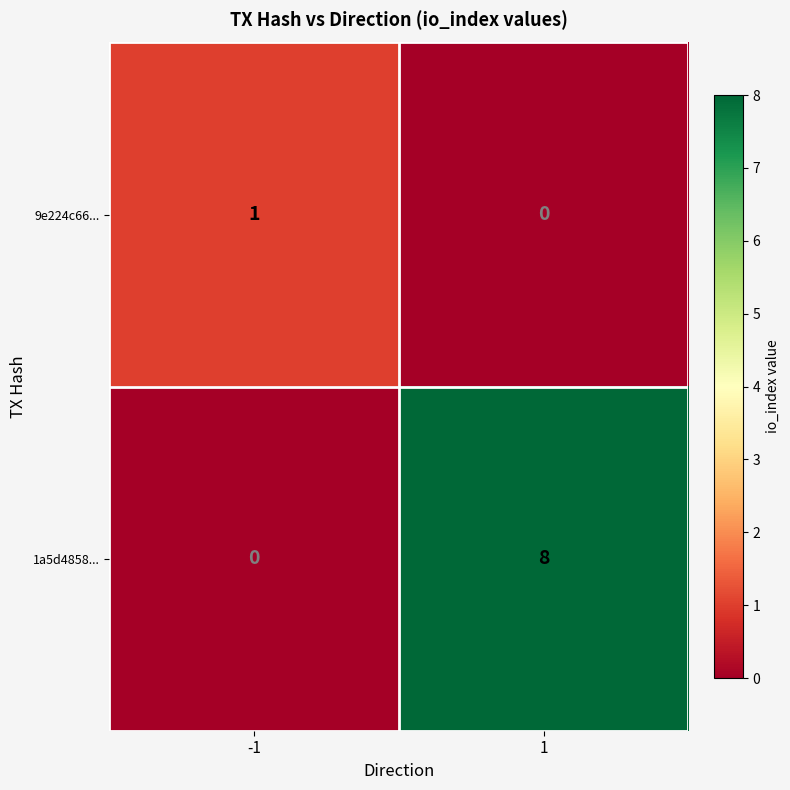

Is it true that 1a5d4858... equals -5 at -1?

False